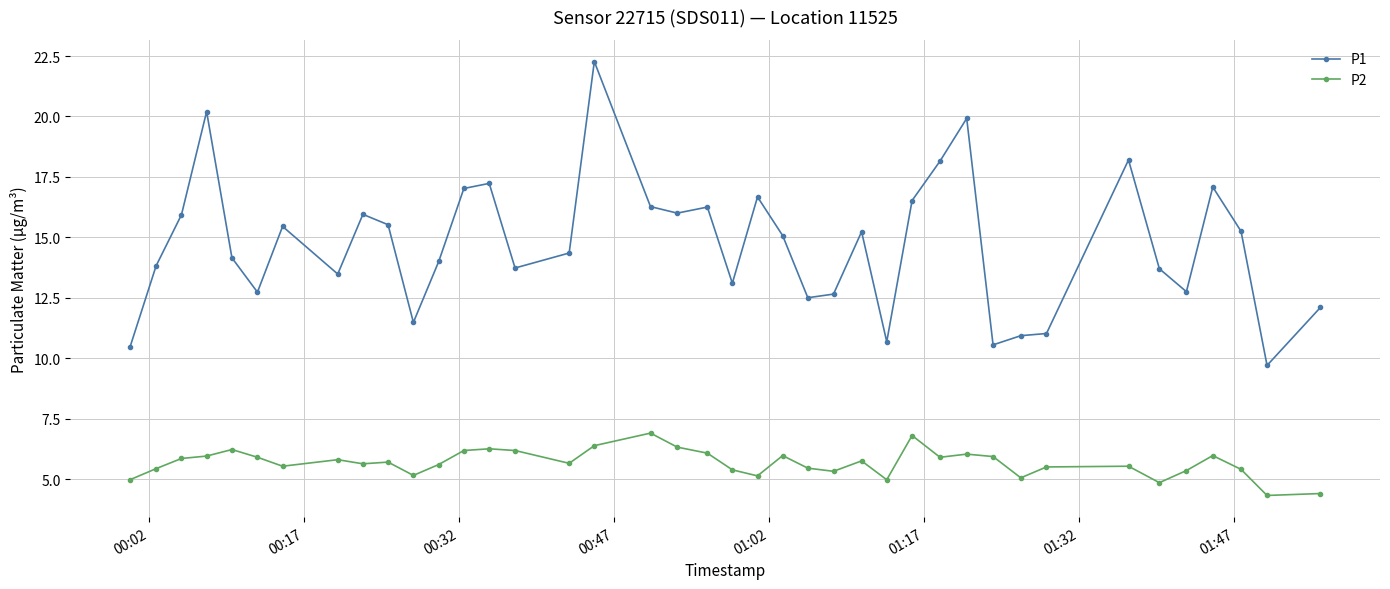

True or false: P1 and P2 cross at least once.

False